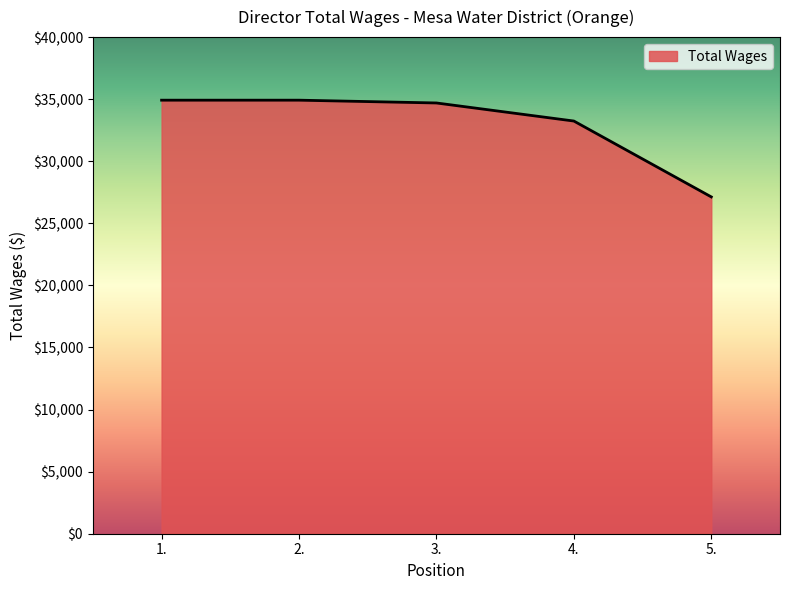

What is the change in value from 3. to 5.?

-7566